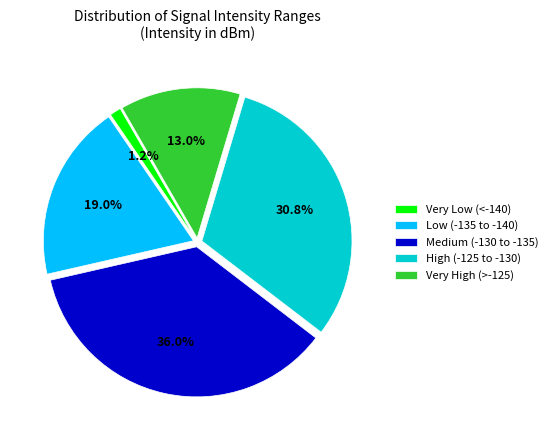

To the nearest percent, what is the average slice percentage?

20%